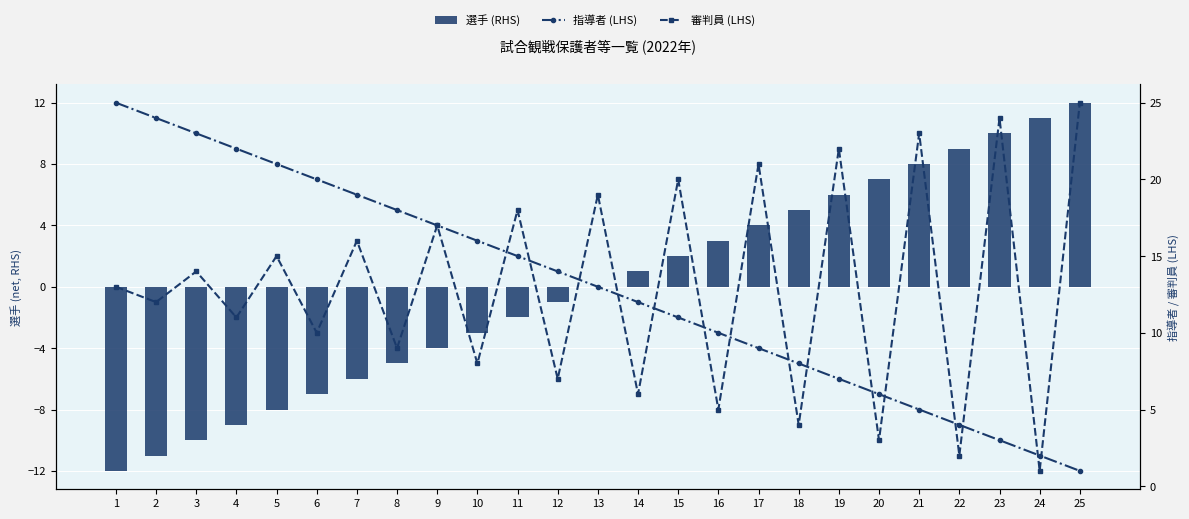

How many data points in 指導者 (LHS) are less than 13?

12